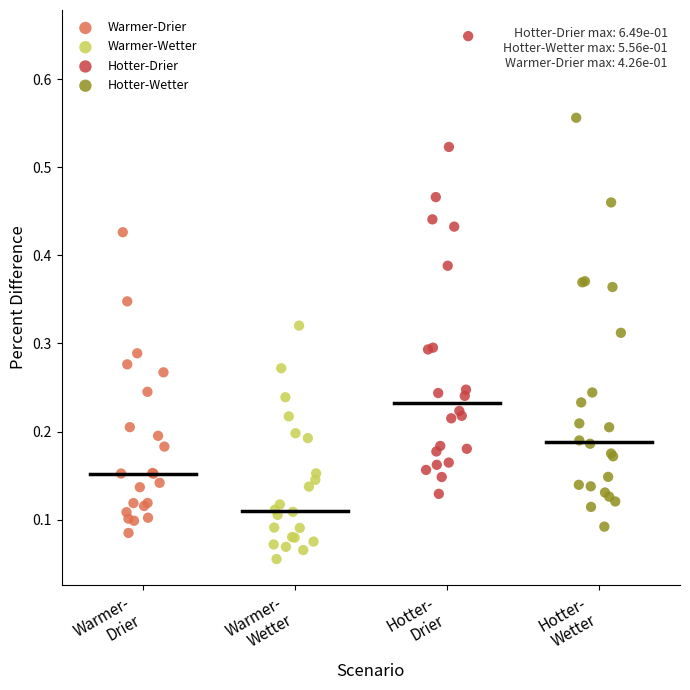

What are all the series names shown in the legend?

Warmer-Drier, Warmer-Wetter, Hotter-Drier, Hotter-Wetter